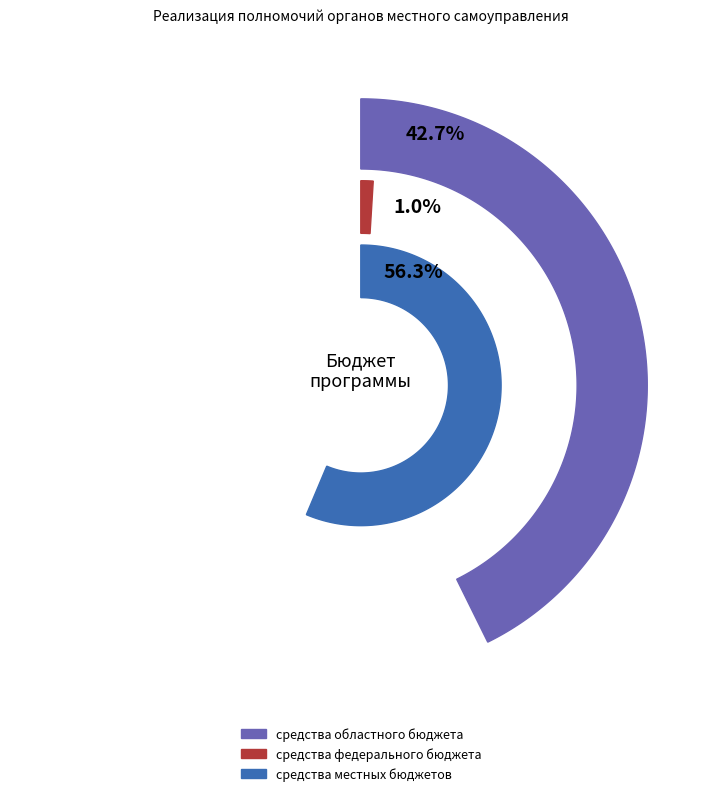

How many segments does this pie chart have?

3